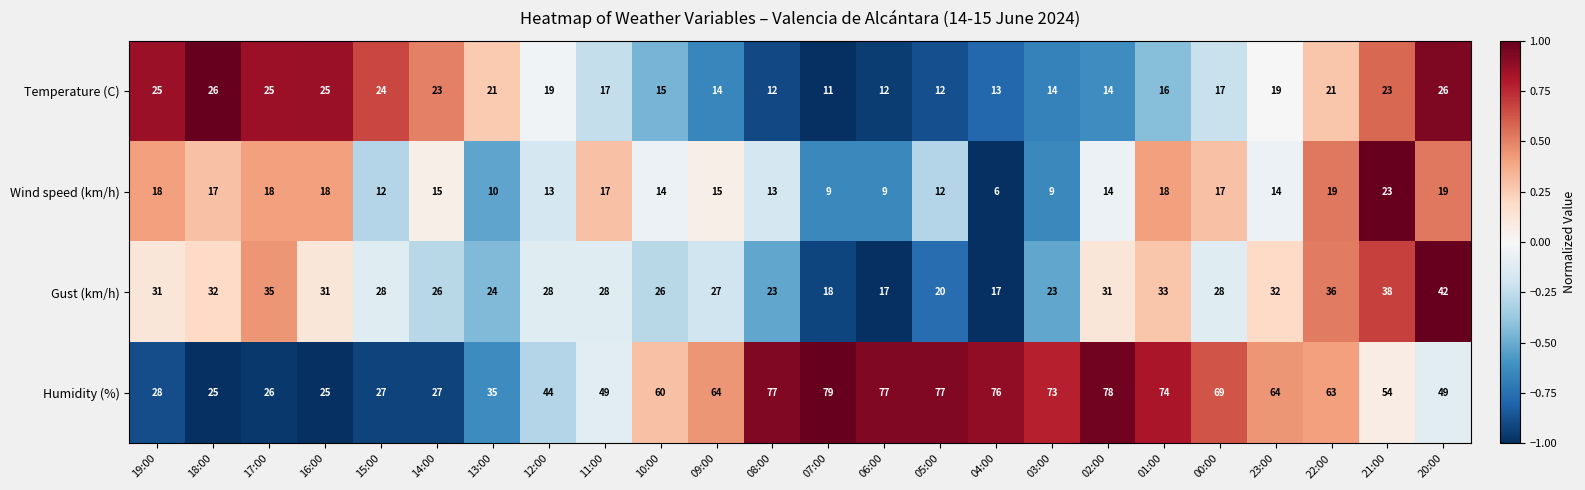

What is the spread (max minus min) of values at 08:00?

65